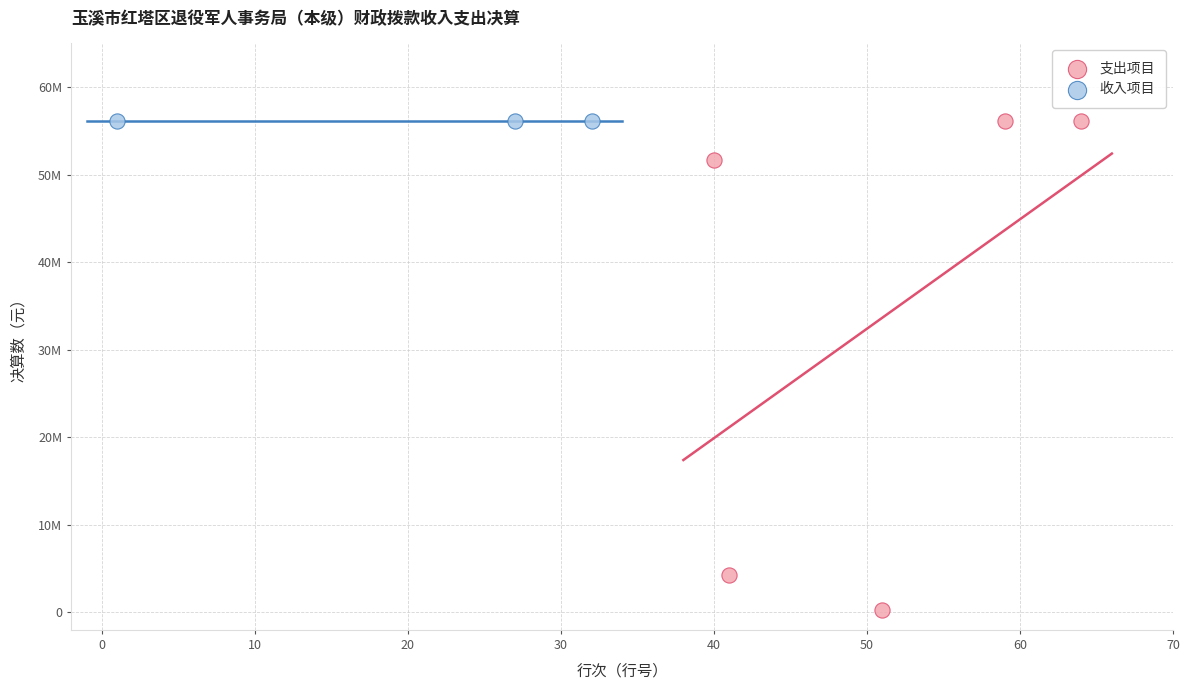

Which series reaches the minimum Y coordinate?

支出项目